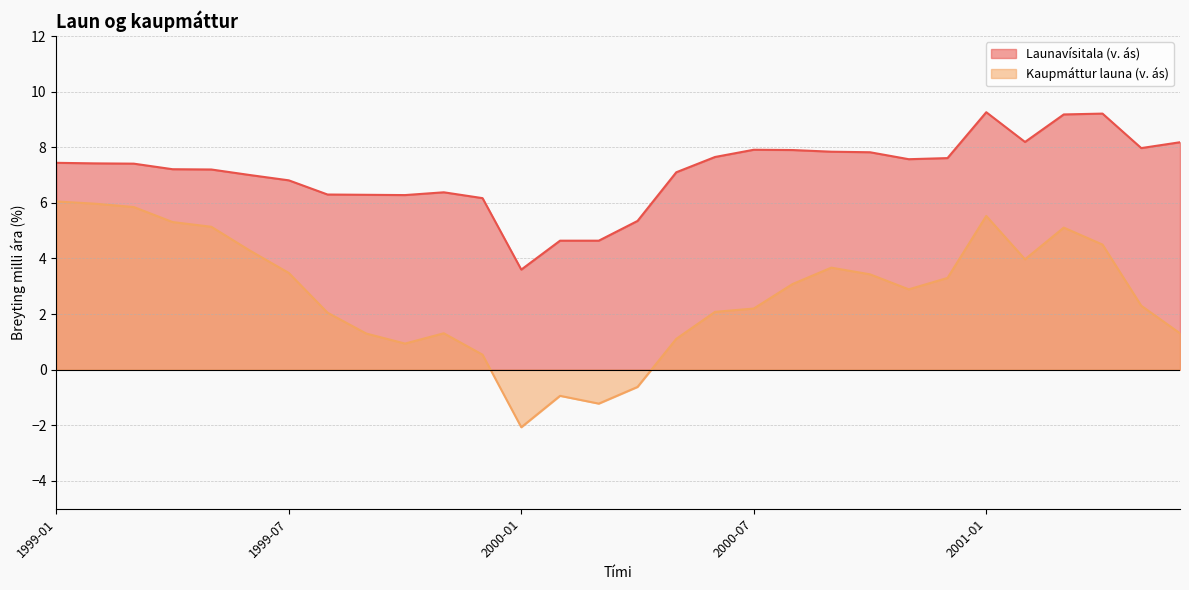

In Kaupmáttur launa (v. ás), how many points are lower than both neighbors (excluding endpoints)?

5